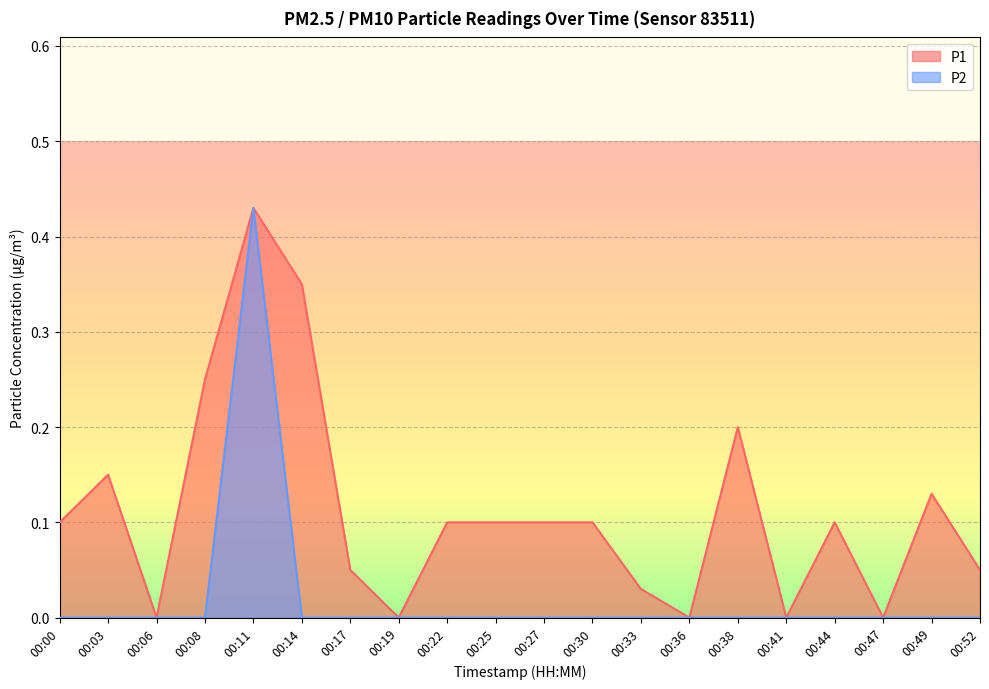

Read the P1 value at 00:00.

0.1